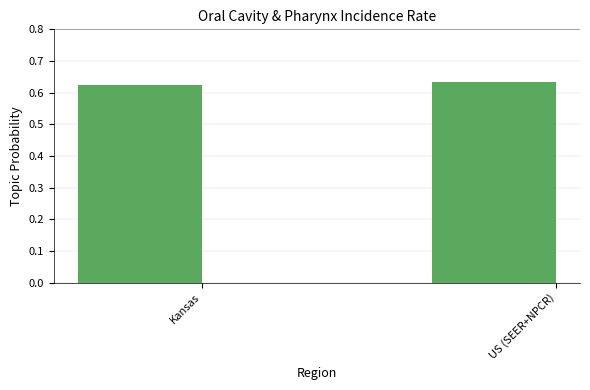

True or false: the data shows 0.2 at Kansas.

False